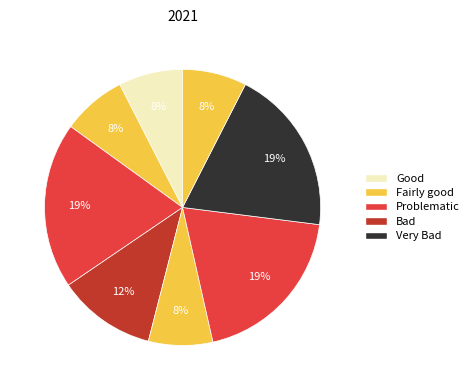

How many segments does this pie chart have?

8